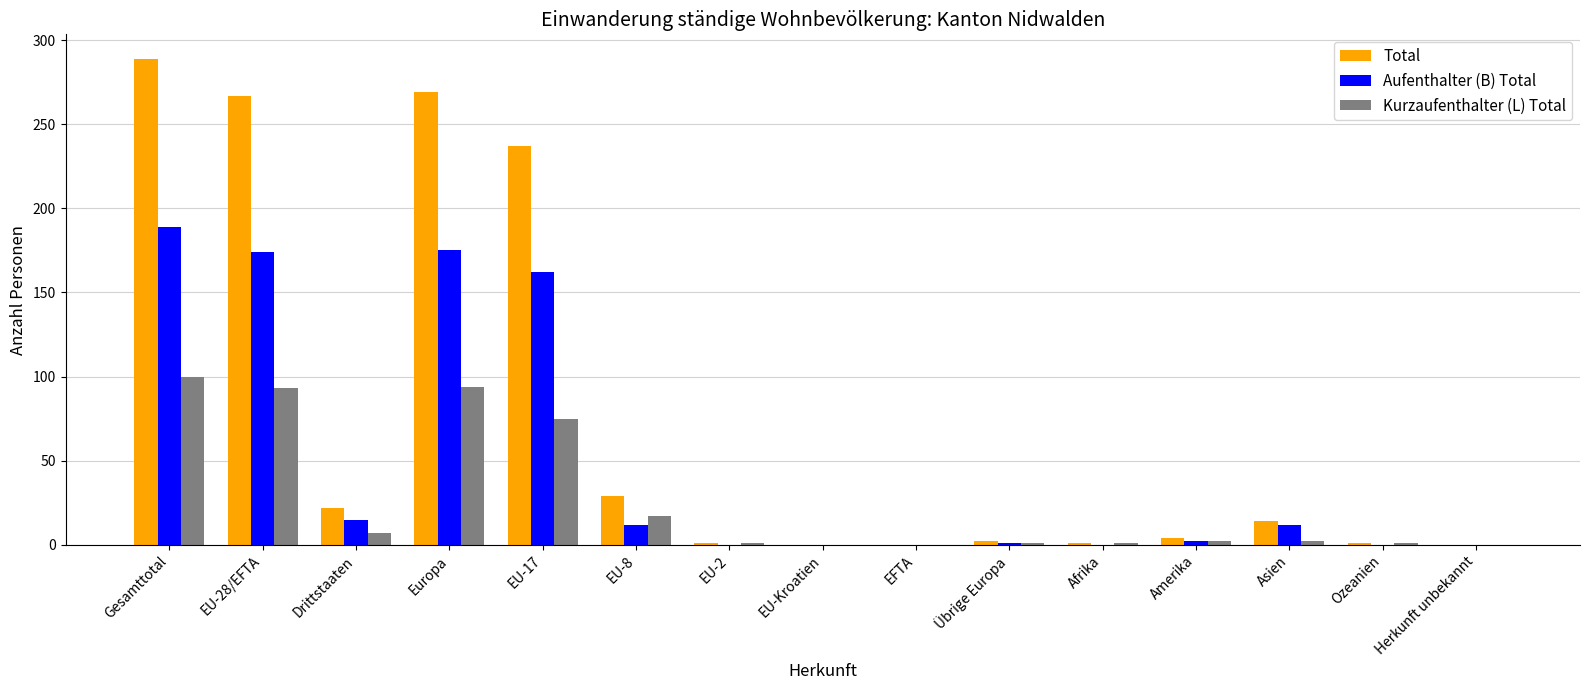

What is the sum of all Total values?

1136